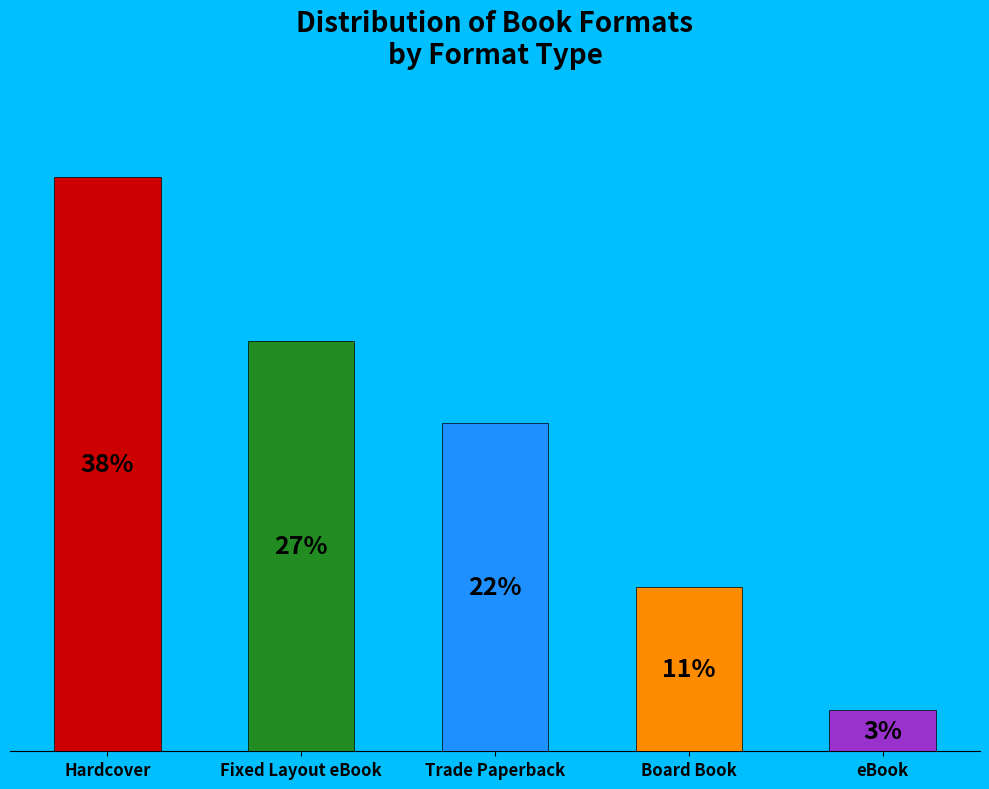

What portion of the pie excludes Hardcover?

62.2%